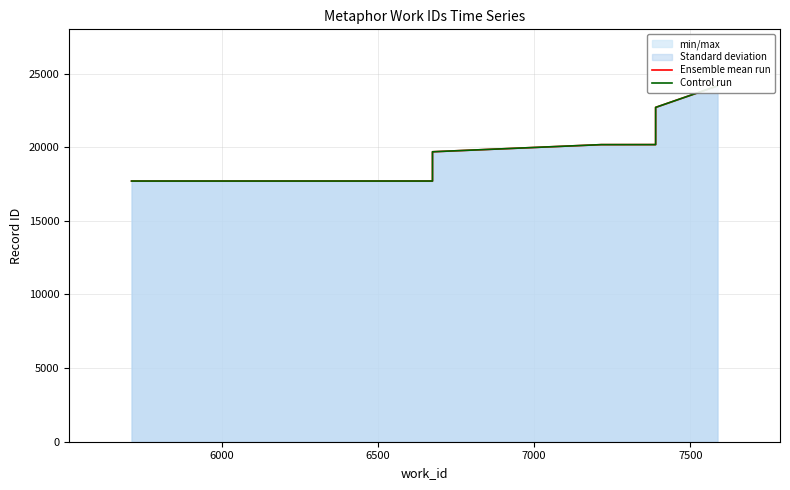

True or false: Ensemble mean run has more than 1 interior local peaks.

False